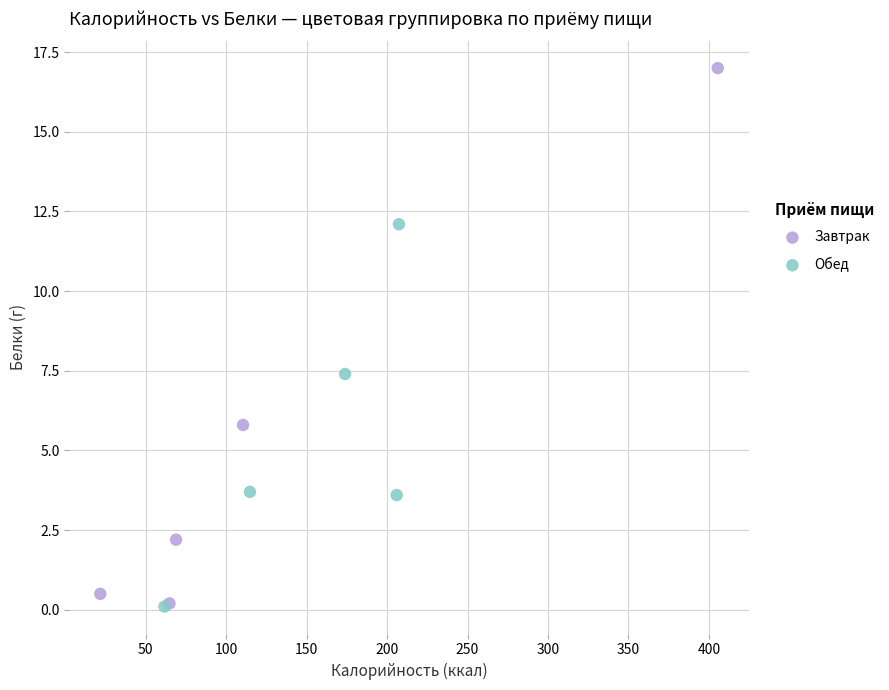

Which series has the widest spread of Y values?

Завтрак